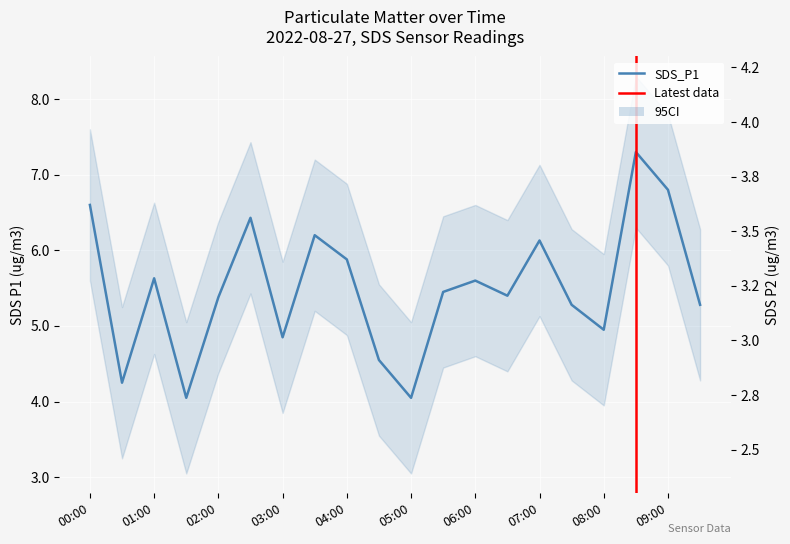

What value does the SDS_P2 series have at 01:30?

3.2